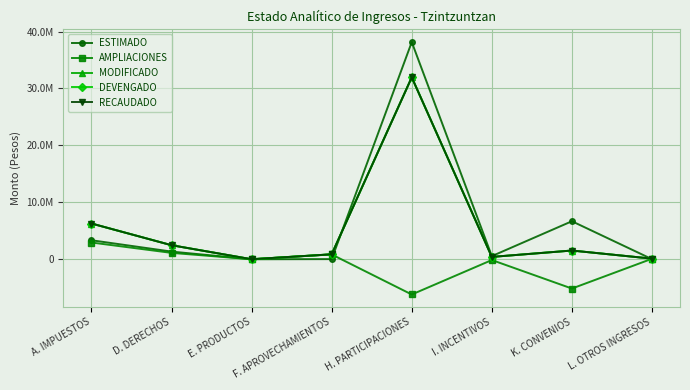

Where is ESTIMADO nearest to the value 19074268?

K. CONVENIOS